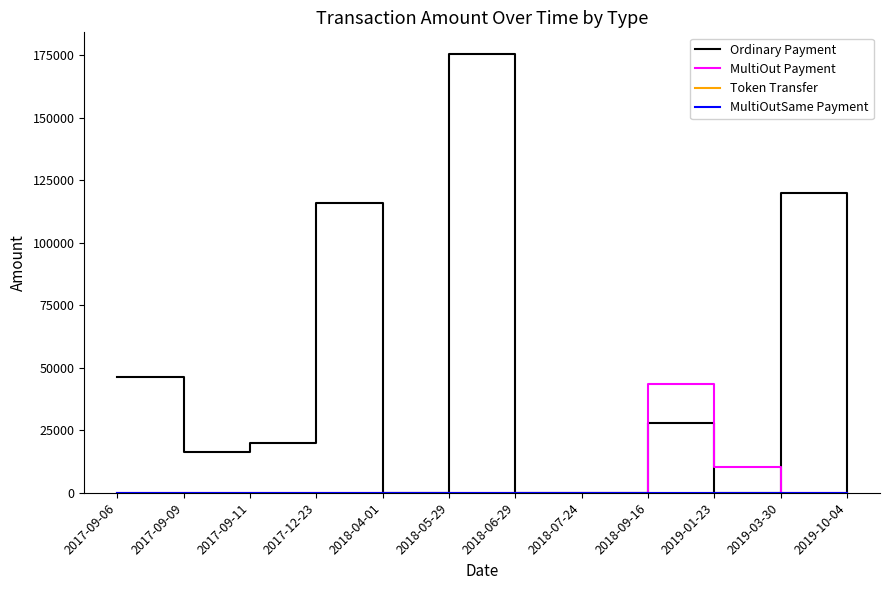

The value of Ordinary Payment at 2019-10-04 is 107738.0. True or false?

False